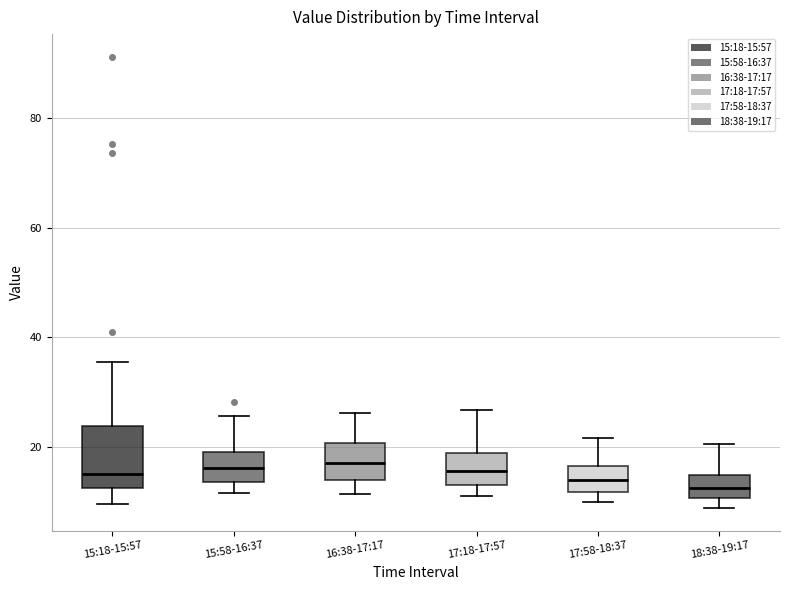

Reading left to right, transcribe this box plot: for each box, give where its median line is, the range the box spans, and where its two whiskers end, as read against the y-axis. The values are not printed on the chart, so give them approximately, as read against the axis.

15:18-15:57: median 14, box 12 to 24, whiskers 10 to 36
15:58-16:37: median 16, box 14 to 18, whiskers 12 to 26
16:38-17:17: median 16, box 14 to 20, whiskers 12 to 26
17:18-17:57: median 16, box 14 to 18, whiskers 12 to 26
17:58-18:37: median 14, box 12 to 16, whiskers 10 to 22
18:38-19:17: median 12, box 10 to 14, whiskers 8 to 20